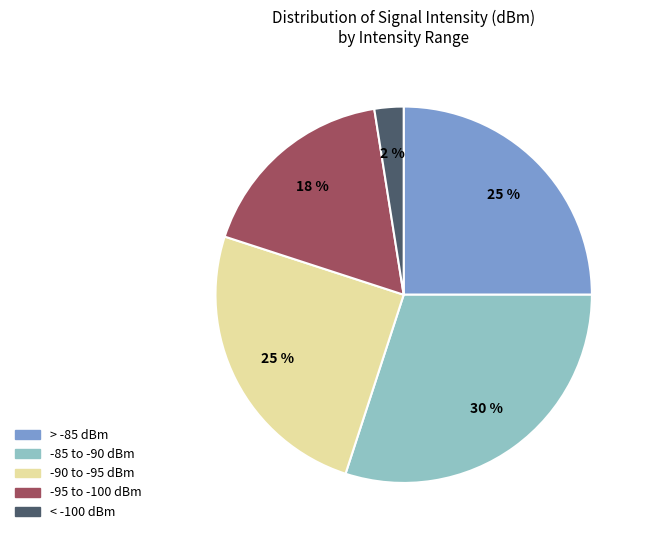

How many segments does this pie chart have?

5